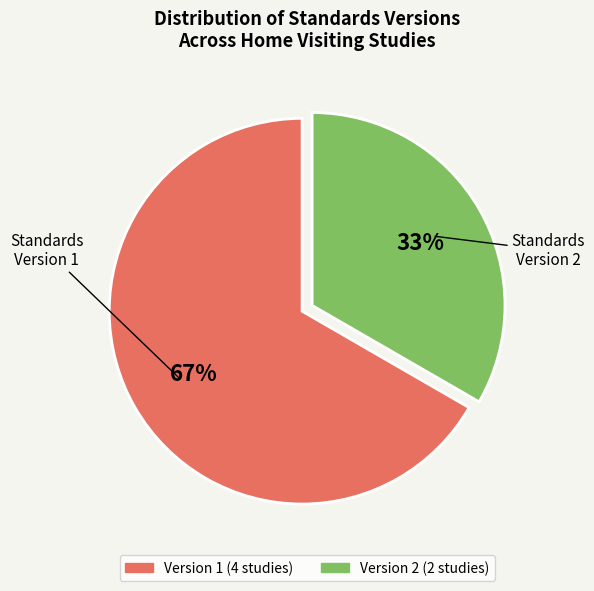

Is there any slice that represents more than half of the pie?

Yes